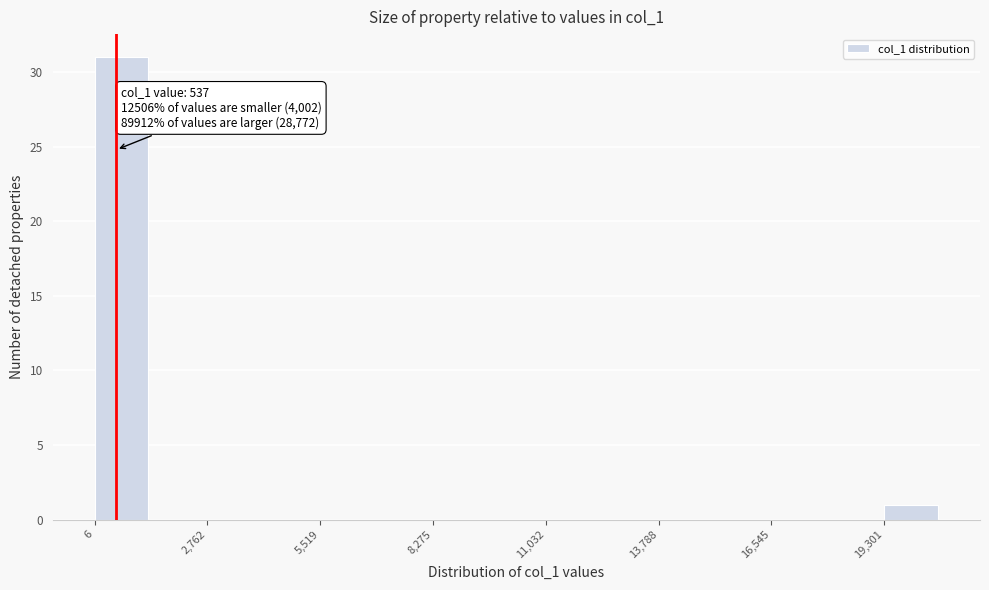

Around what value on the x-axis is the tallest bar? Give the approximate position of its centre, as read against the axis.

500